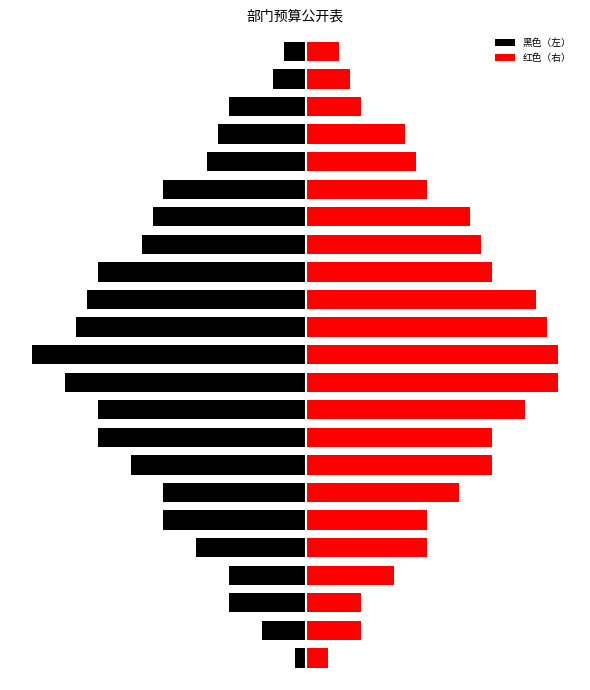

Is it true that 红色（右） equals 4 at 16?

False